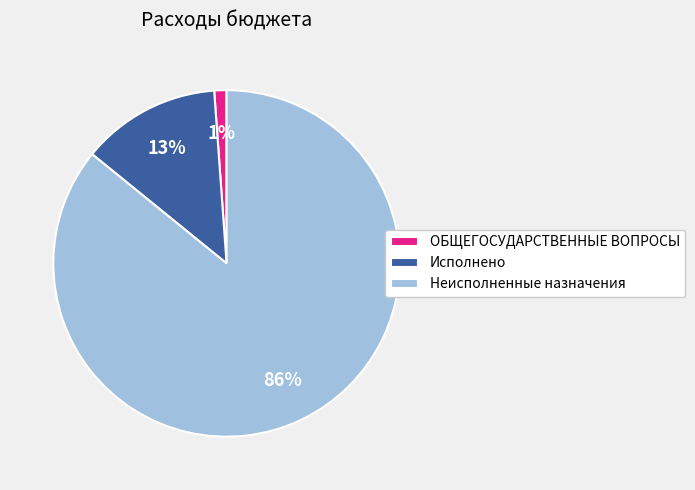

Combined, do Неисполненные назначения and Исполнено account for over 50%?

Yes